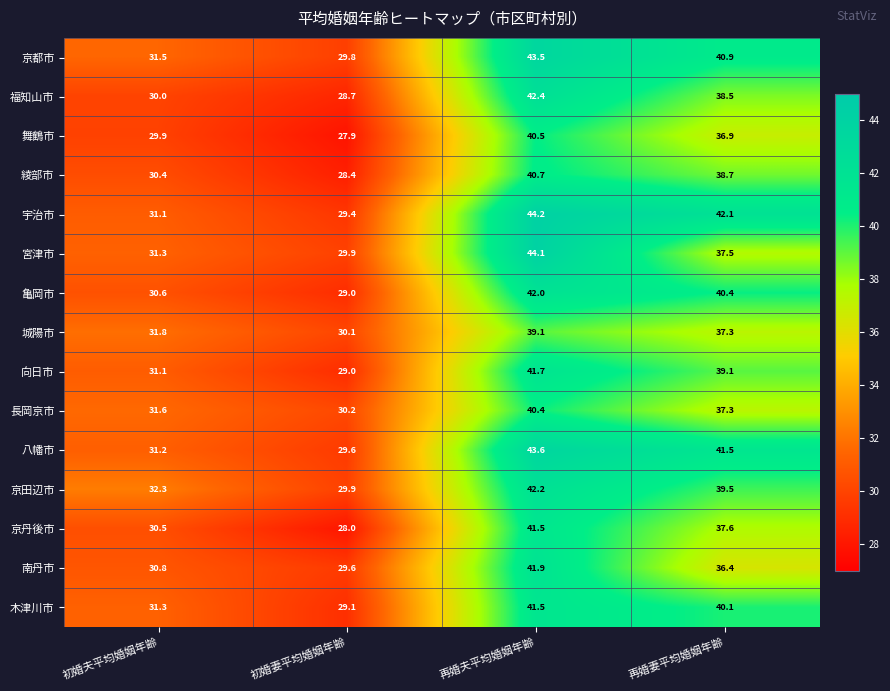

Which series changed the most between 初婚妻平均婚姻年齢 and 再婚夫平均婚姻年齢?

宇治市